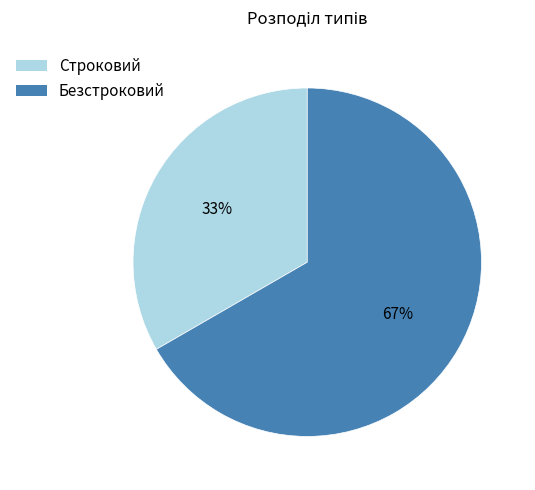

Do Безстроковий and Строковий together represent more than half of the pie?

Yes